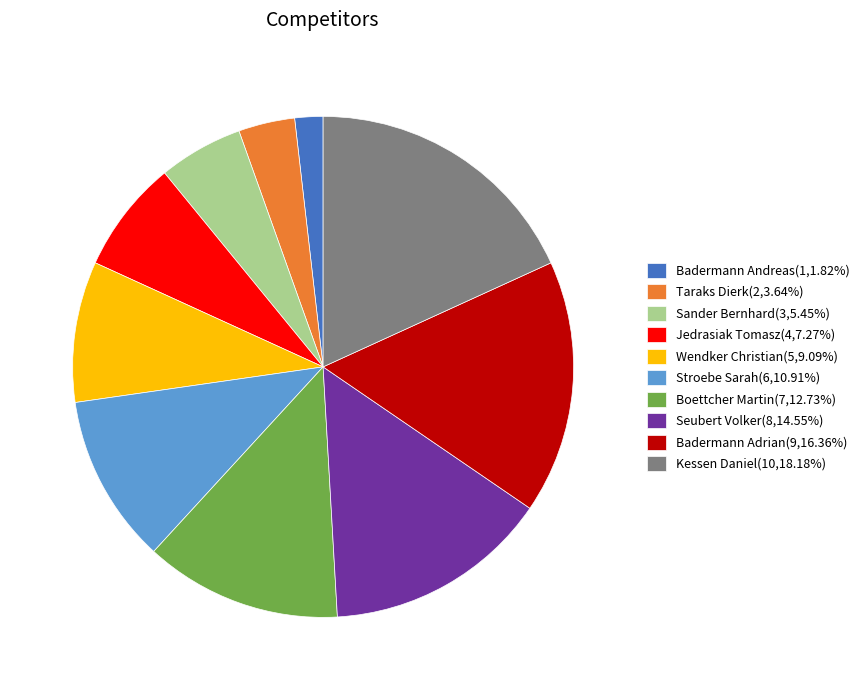

True or false: Badermann Andreas accounts for 2% of the total.

True